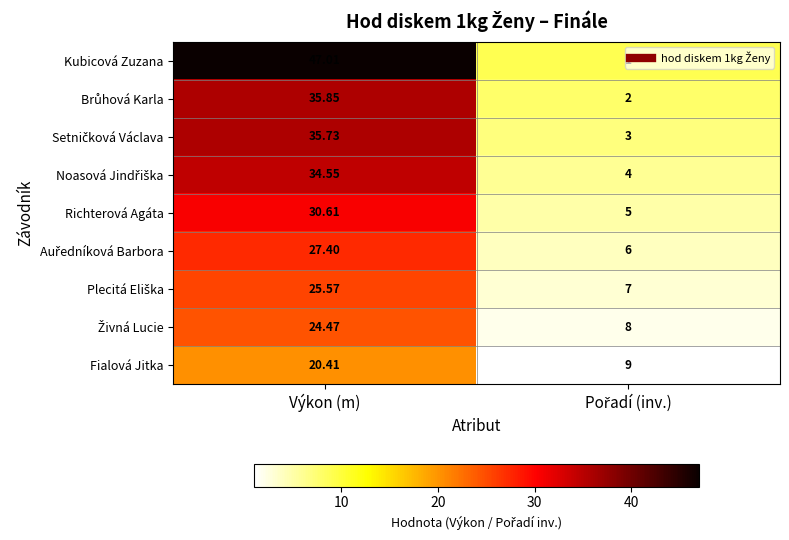

At how many categories does at least one series exceed 5?

2